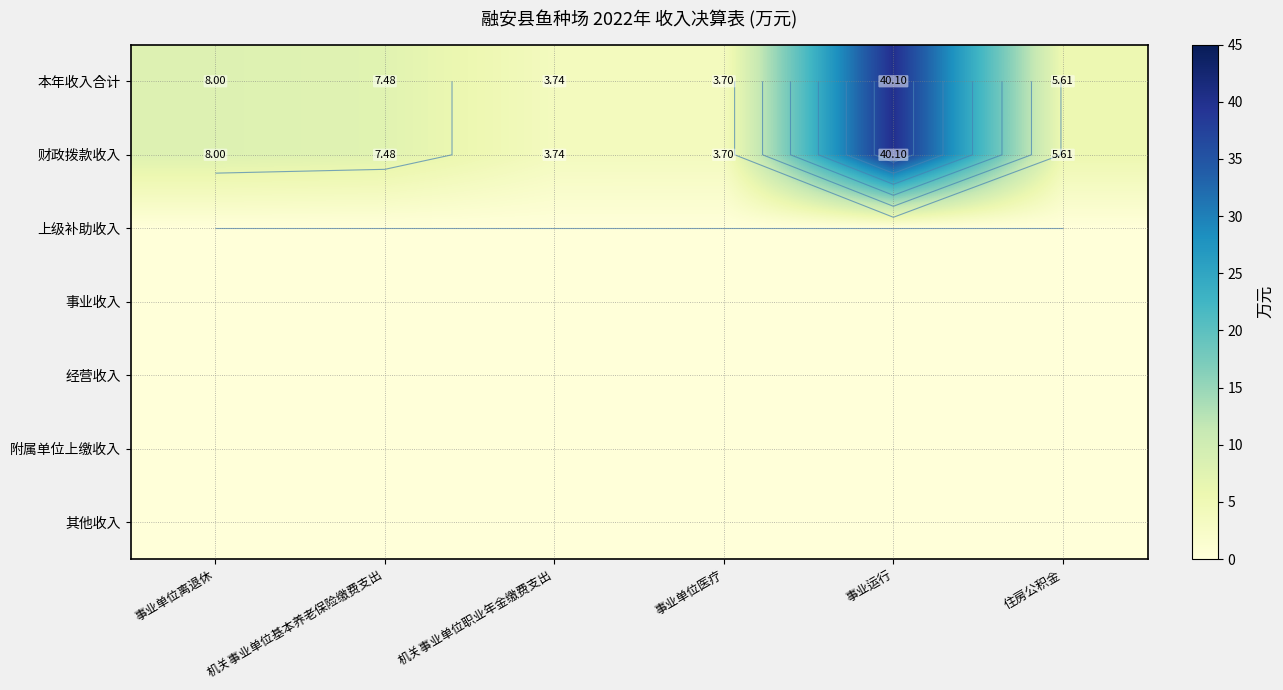

What is the maximum value shown in the chart?

40.1